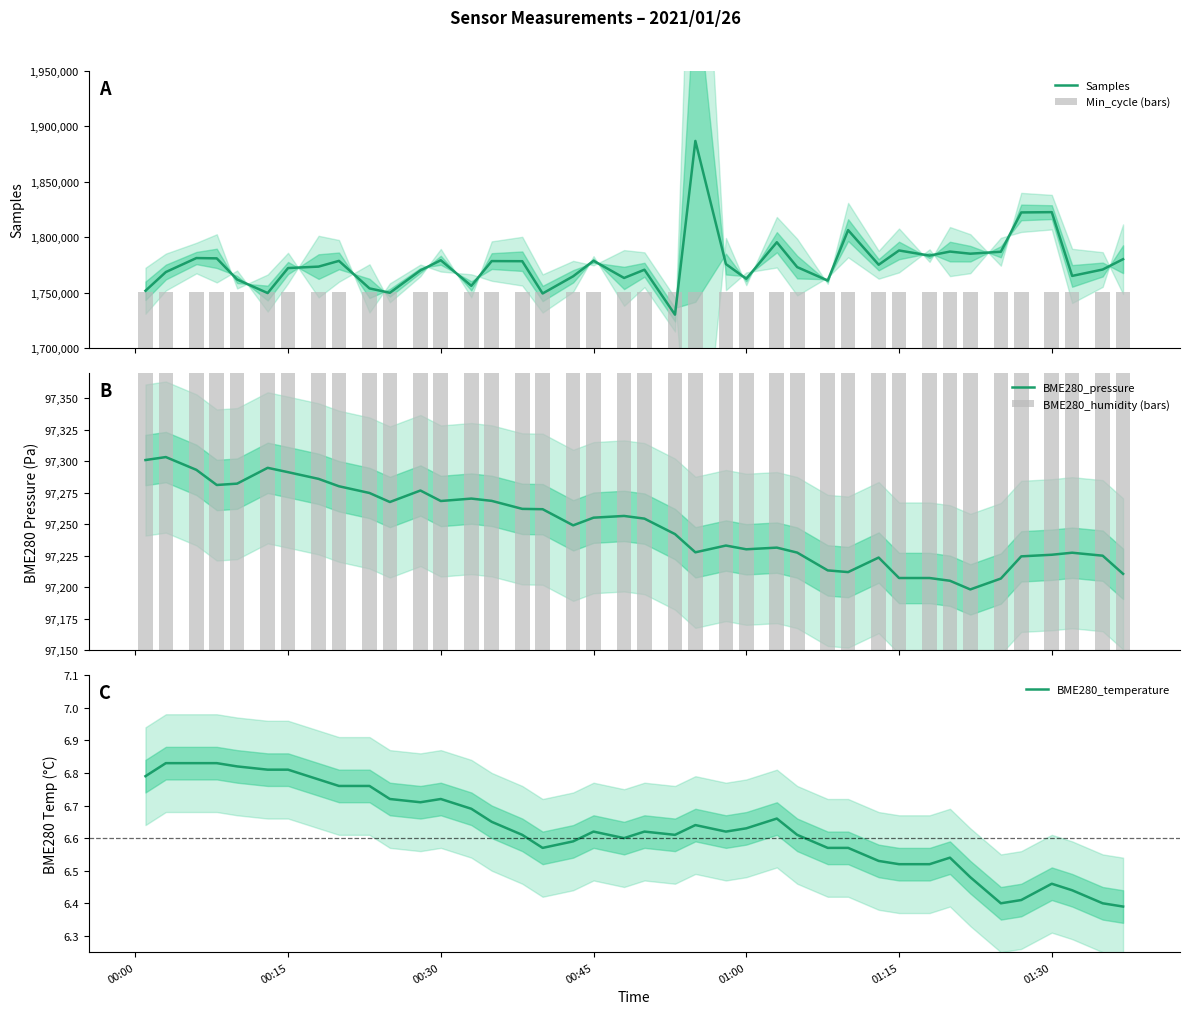

What is the highest value of the Samples series?

1886900